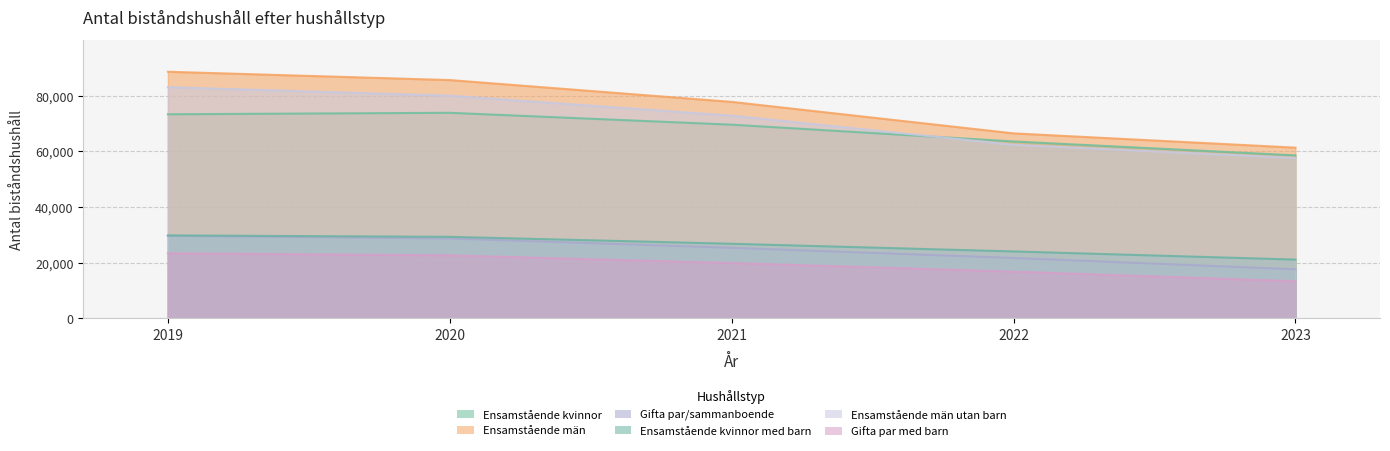

How many data points in Gifta par/sammanboende are less than 25383?

2